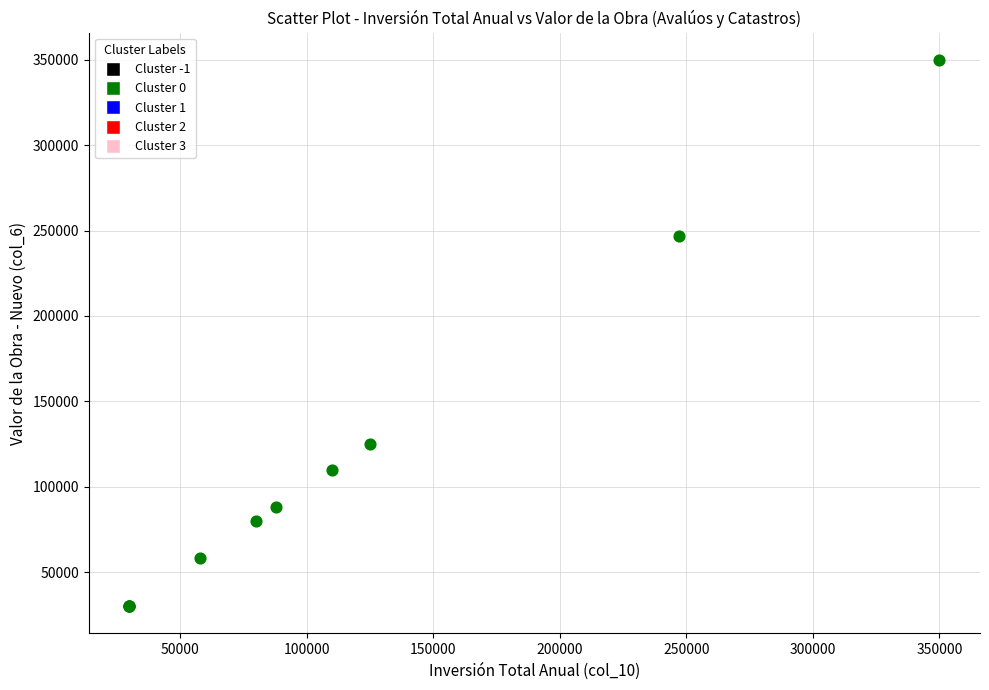

What Y value in the scatter plot is closest to 190000?

247130